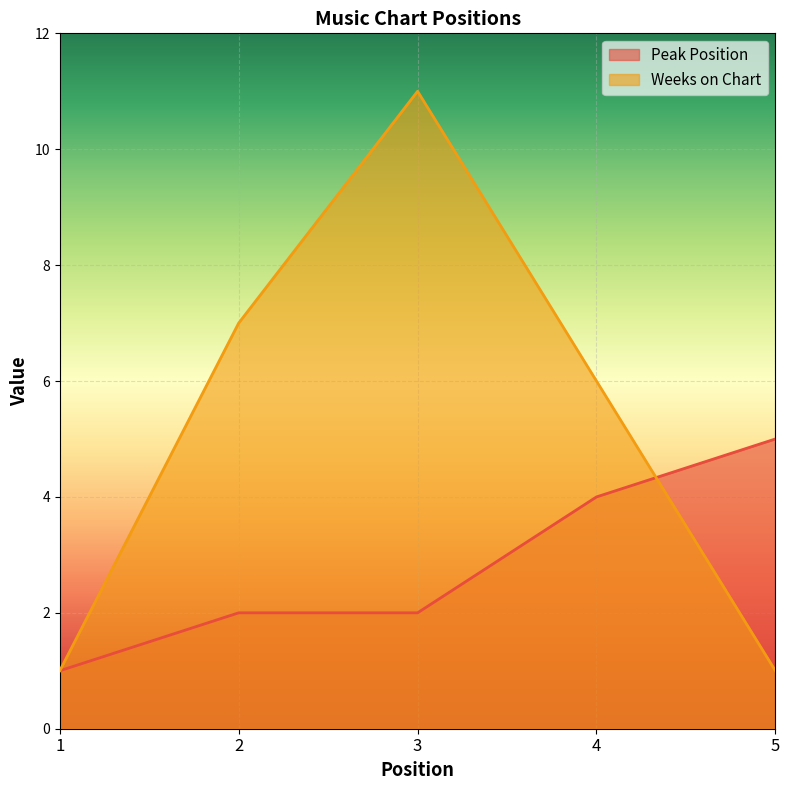

Count the number of categories in the chart.

5